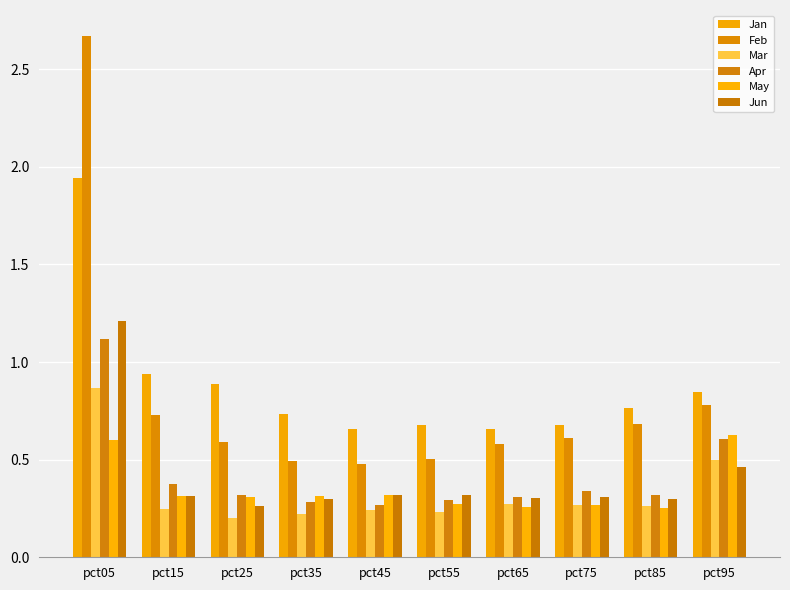

The value of Mar at pct85 is 0.2. True or false?

False